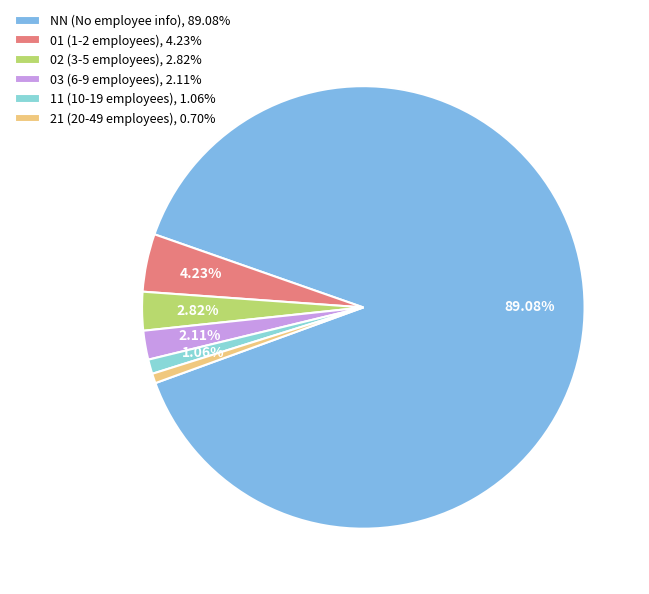

Count the number of slices in the pie.

6